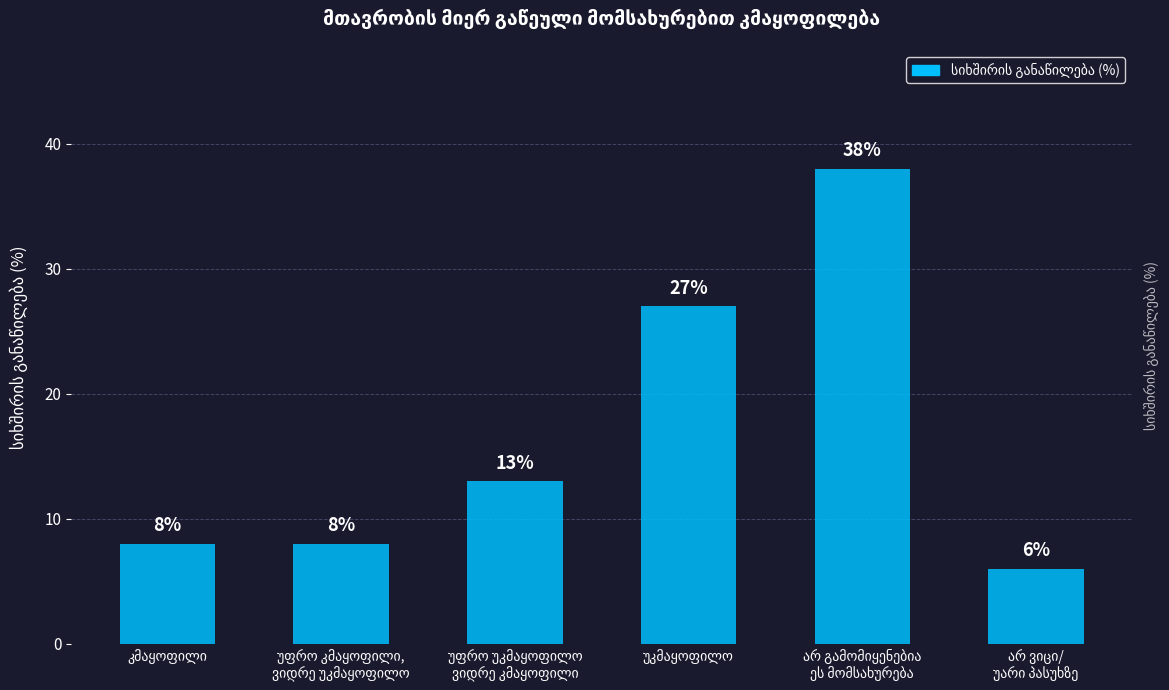

What is the greatest value displayed?

38